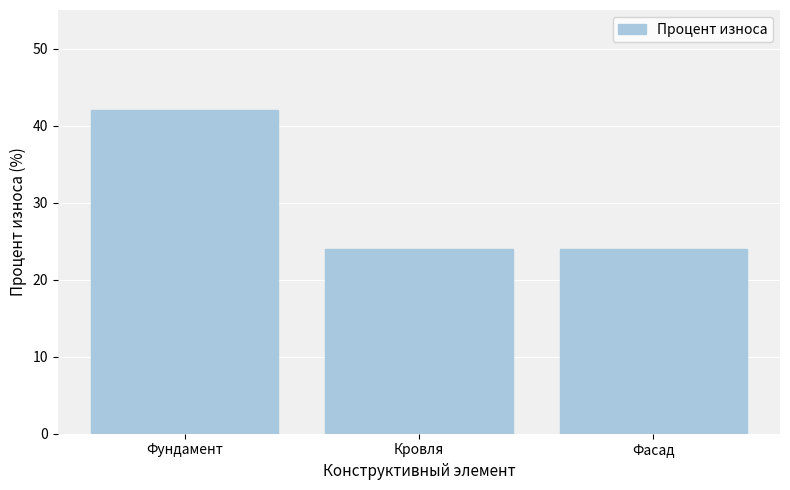

The value at Кровля is 40. True or false?

False